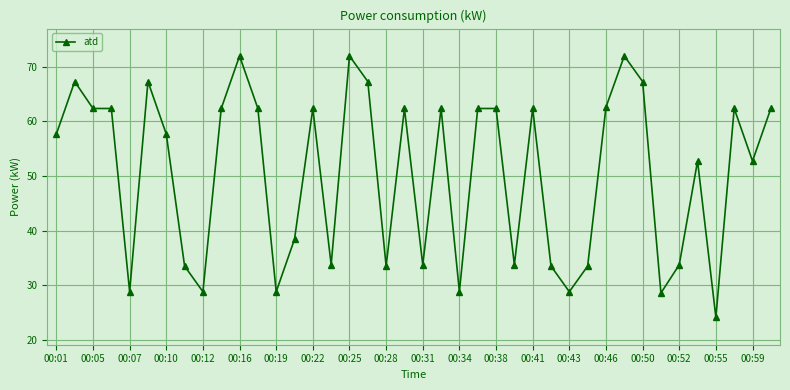

What is the value of the 26th point from the left?

33.8